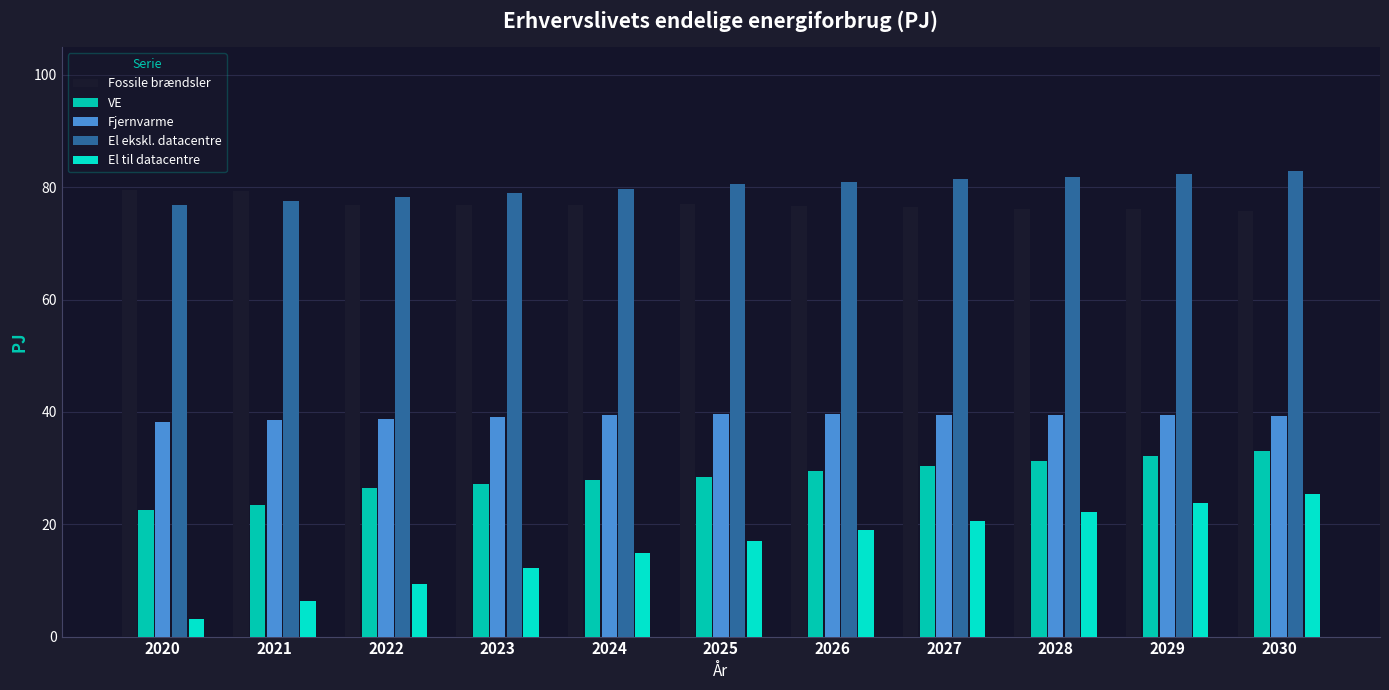

What is the difference between the maximum and second lowest values in the Fjernvarme series?

1.2